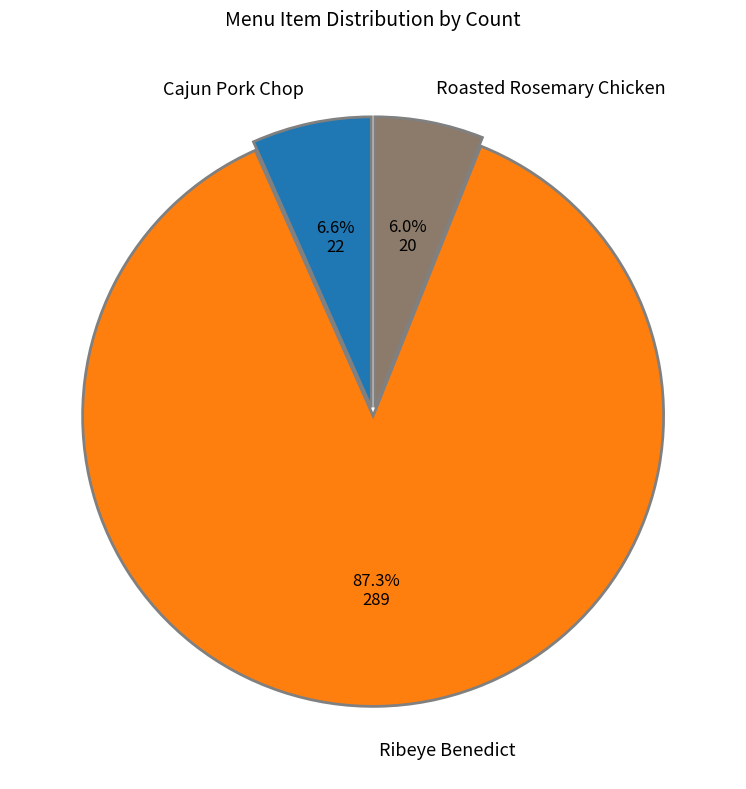

Is there a majority slice in this chart?

Yes